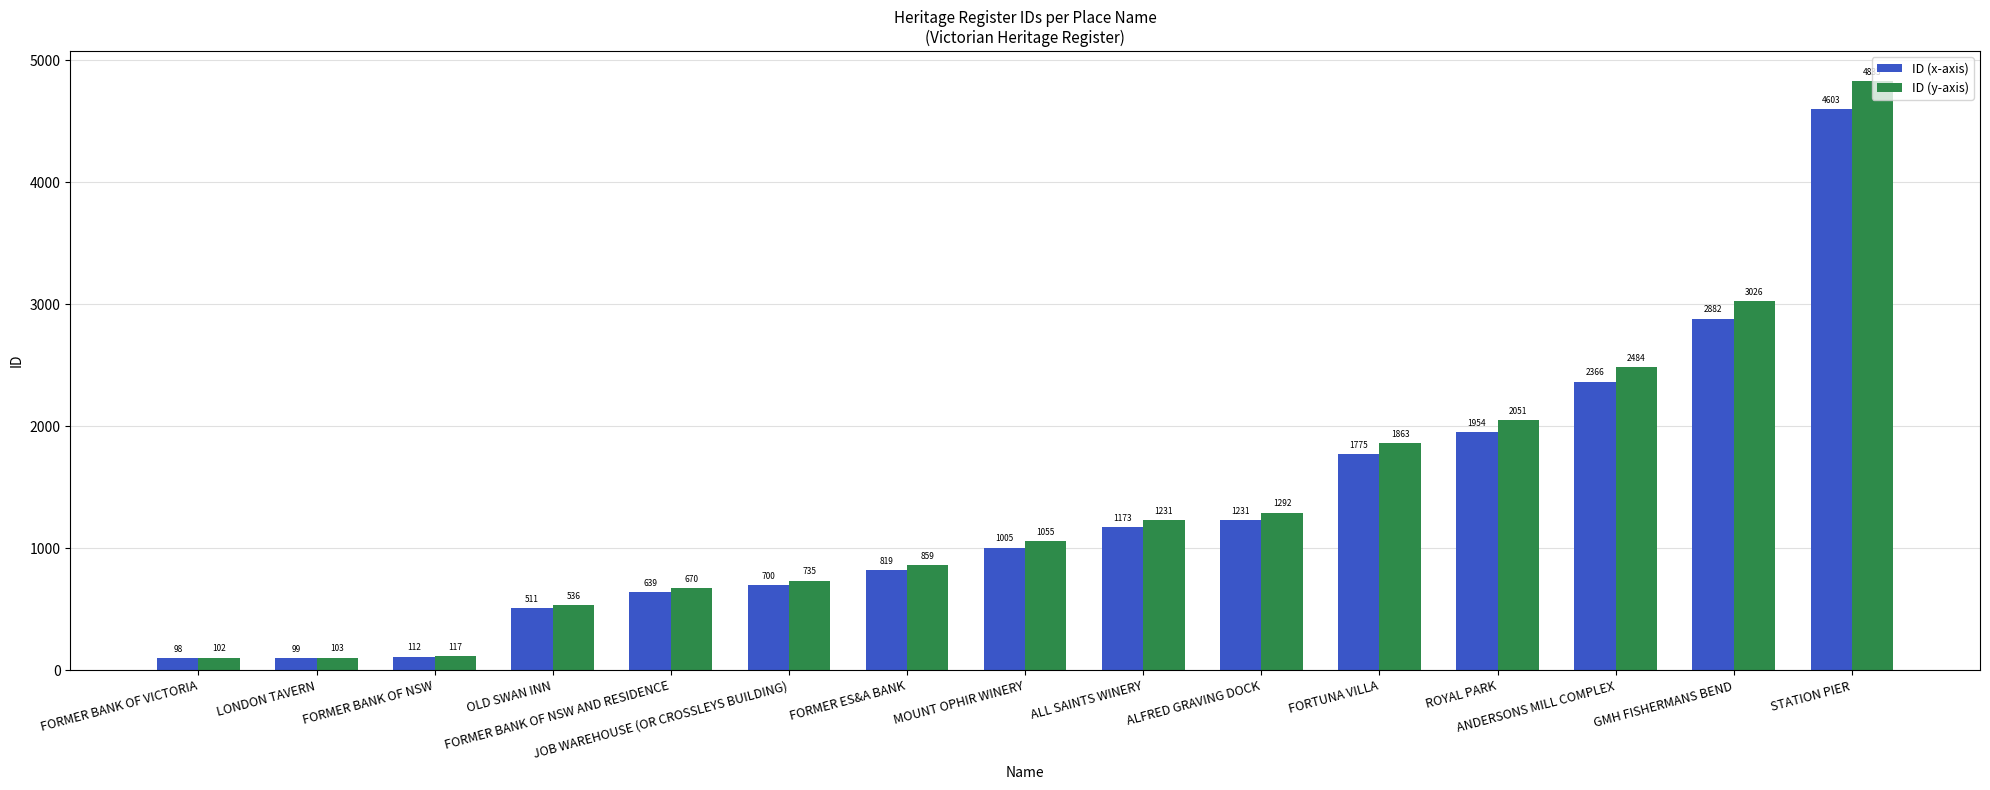

What is the difference between the ID (y-axis) values at ANDERSONS MILL COMPLEX and ROYAL PARK?

432.6